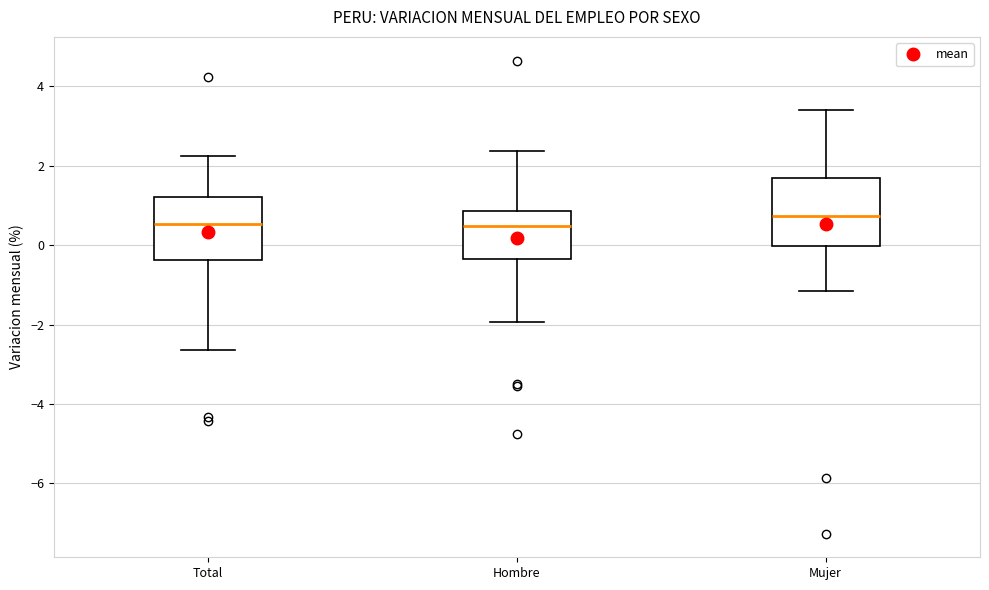

Reading left to right, read every box against the y-axis: the position of its median line, the range the box covers, and the ends of its whiskers. The values are not printed on the chart, so give them approximately, as read against the axis.

Total: median 0.6, box -0.4 to 1.2, whiskers -2.6 to 2.2
Hombre: median 0.4, box -0.4 to 0.8, whiskers -2.0 to 2.4
Mujer: median 0.8, box 0.0 to 1.6, whiskers -1.2 to 3.4